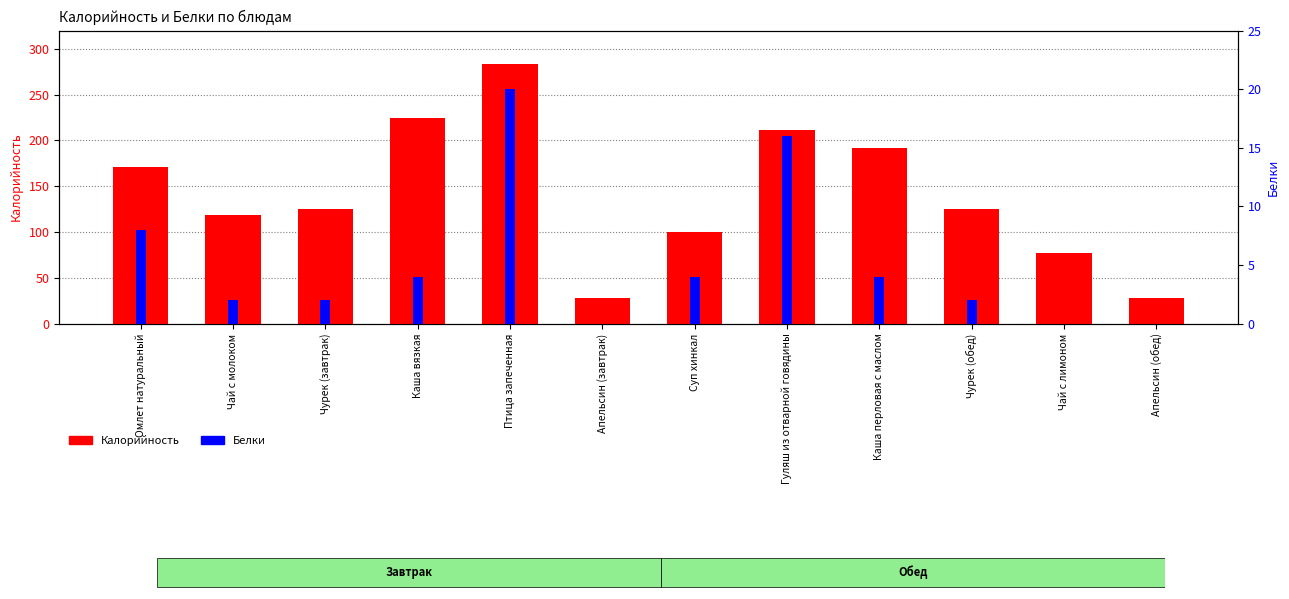

What are all the series names shown in the legend?

Калорийность, Белки